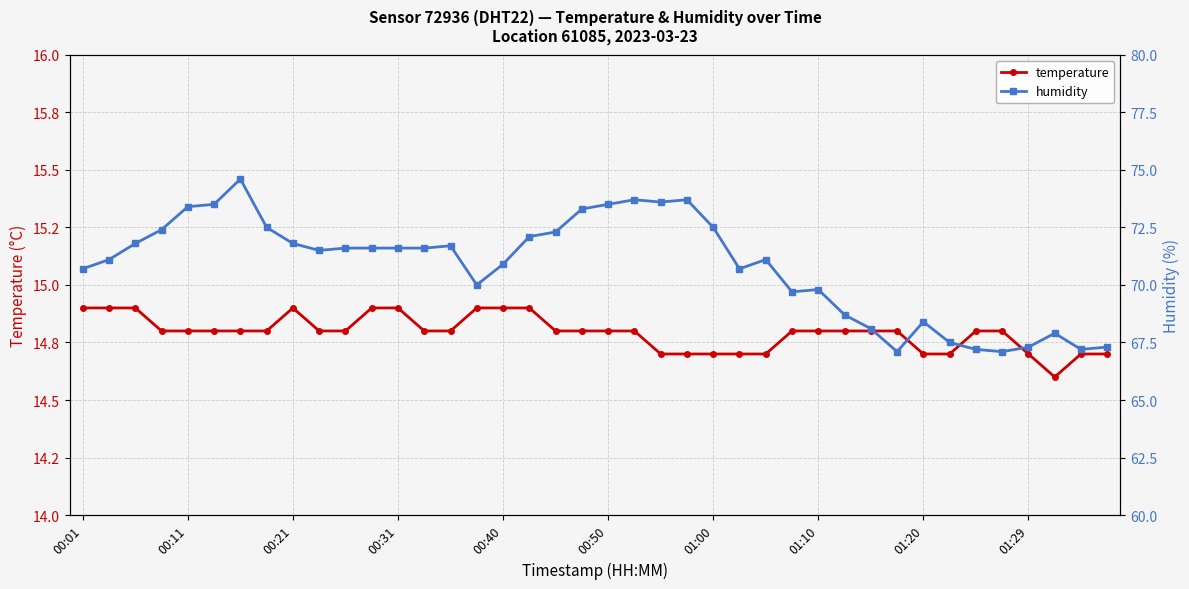

Rank the series at 25 from highest to lowest value.

humidity, temperature